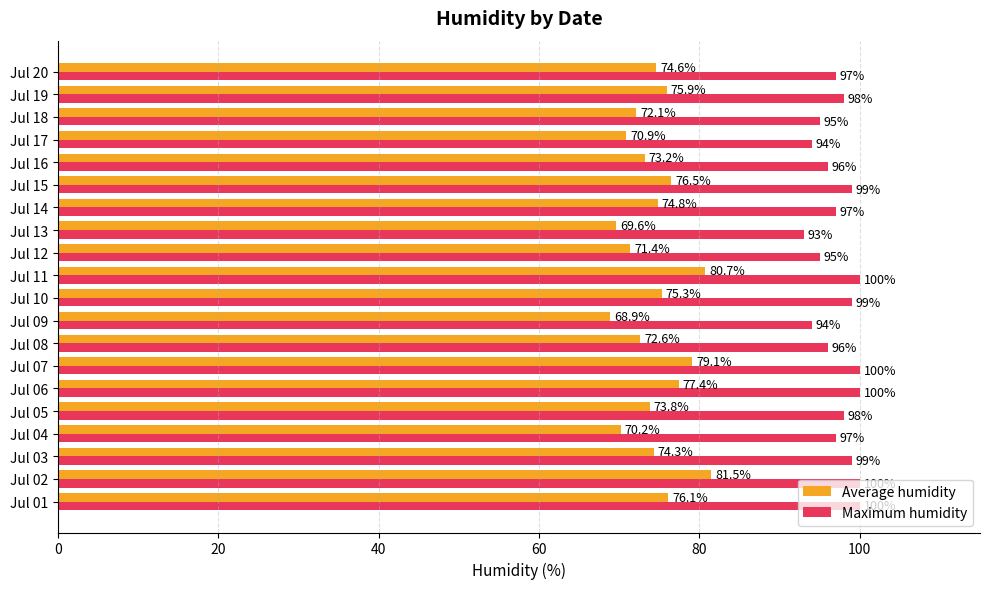

List the series in order of their peak value, lowest first.

Average humidity, Maximum humidity